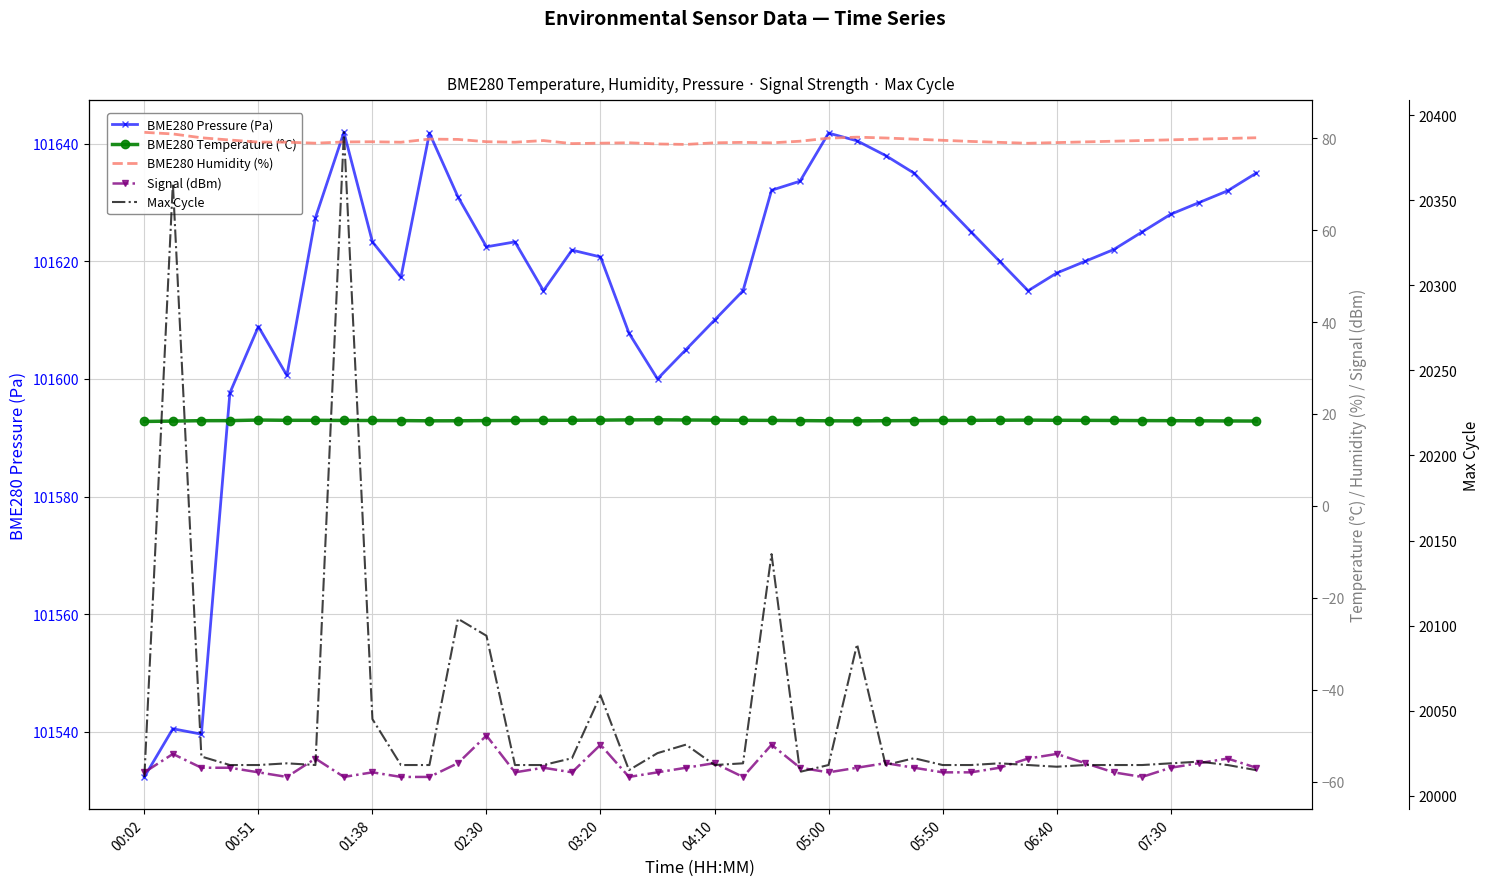

Which series changed the most between 13 and 17?

BME280 Pressure (Pa)